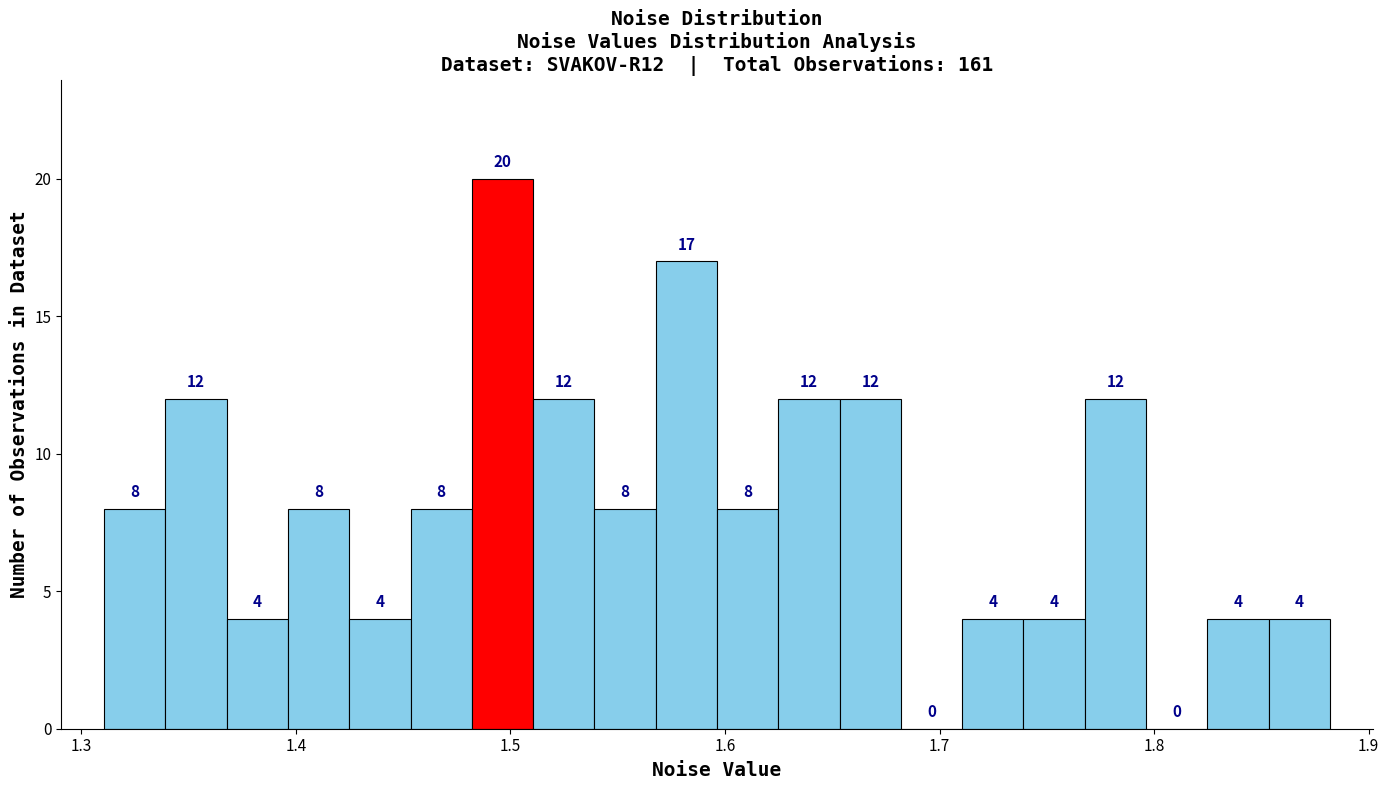

Read against the x-axis, roughly where is the centre of the tallest bar?

1.50